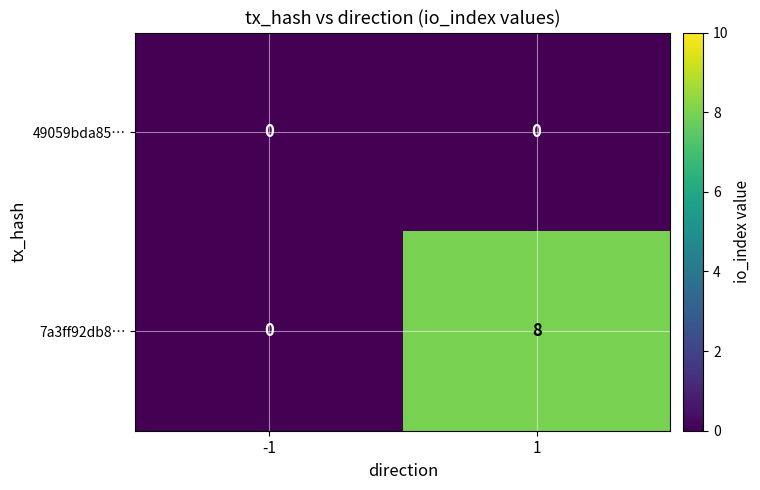

The 7a3ff92db8… series shows 8 at 1. True or false?

True